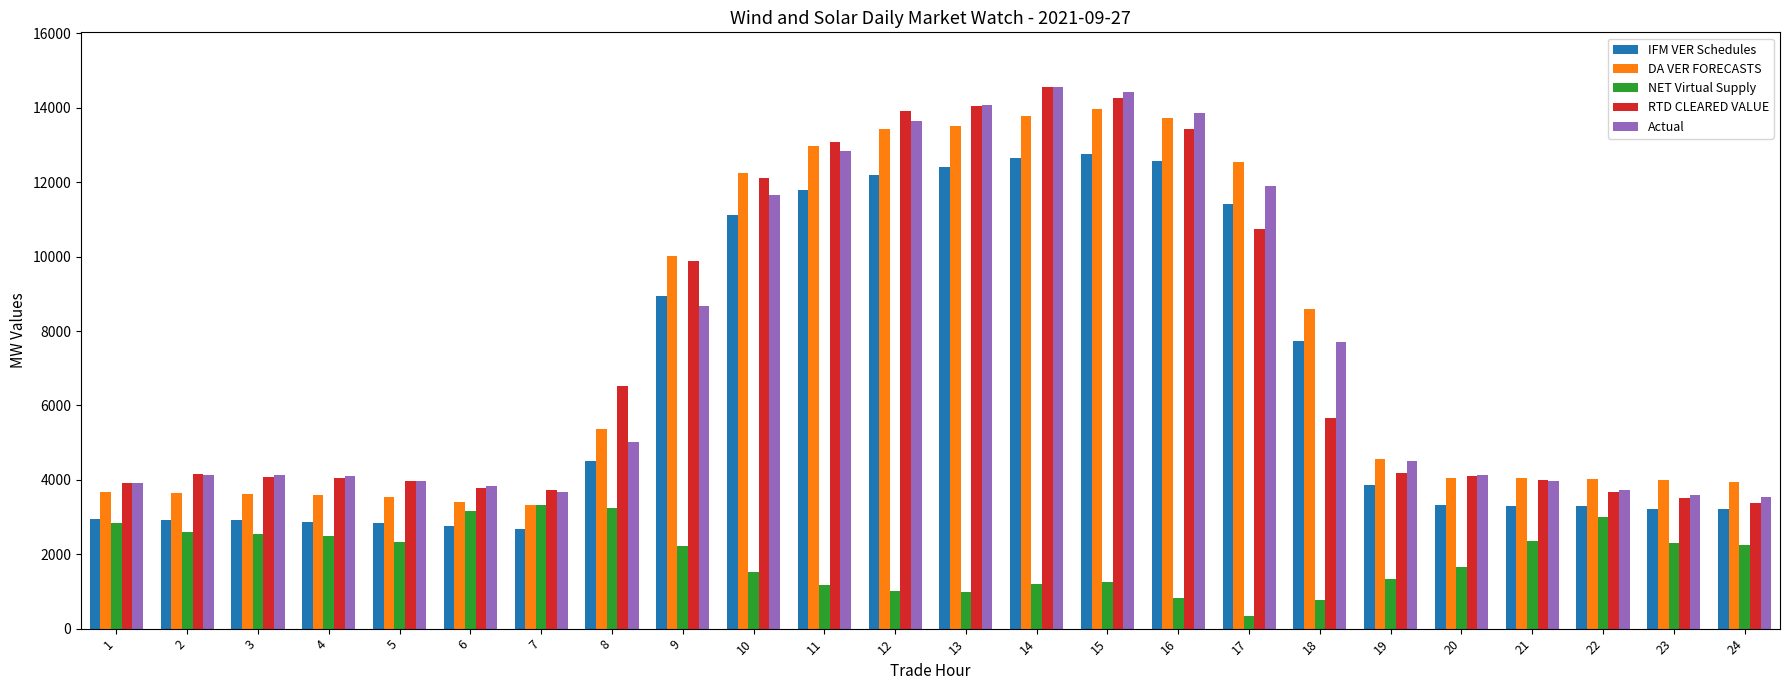

Between 16 and 24, which series saw the biggest shift?

Actual